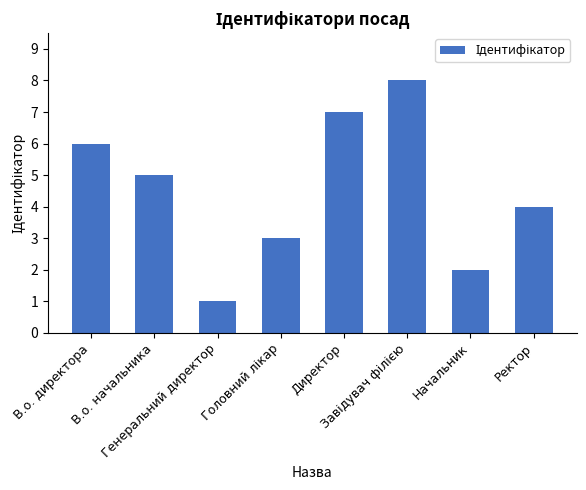

How many values are between 3 and 7?

5